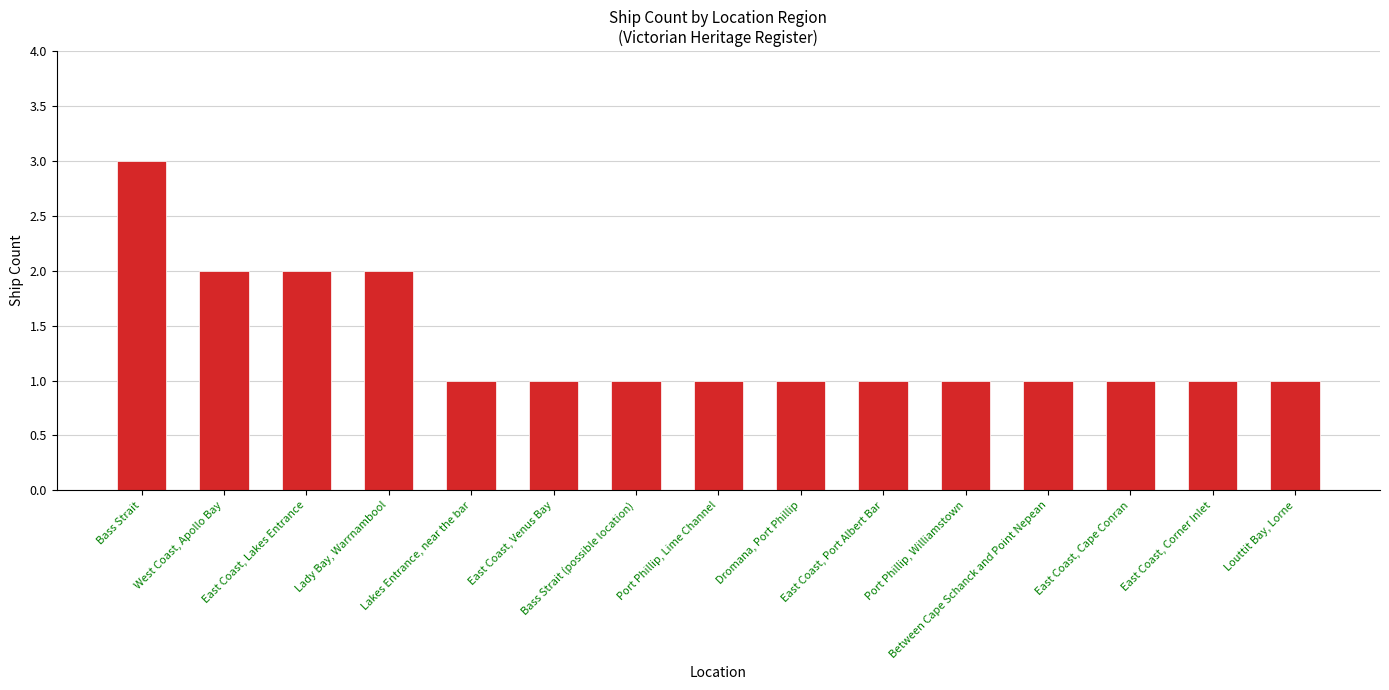

Is it true that the value at Bass Strait (possible location) is 2?

False